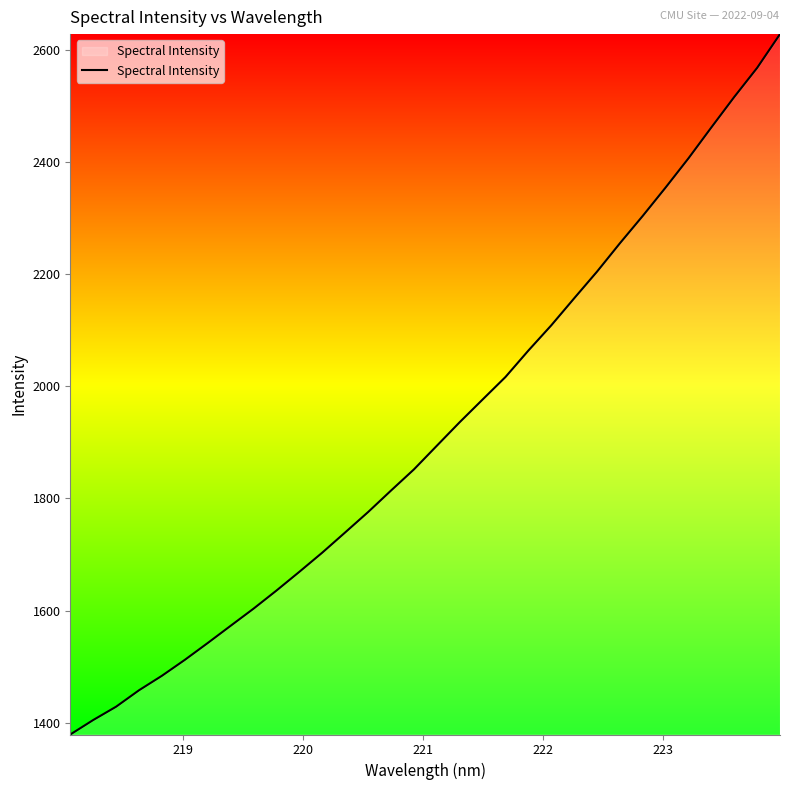

What is the smallest value displayed?

1379.3